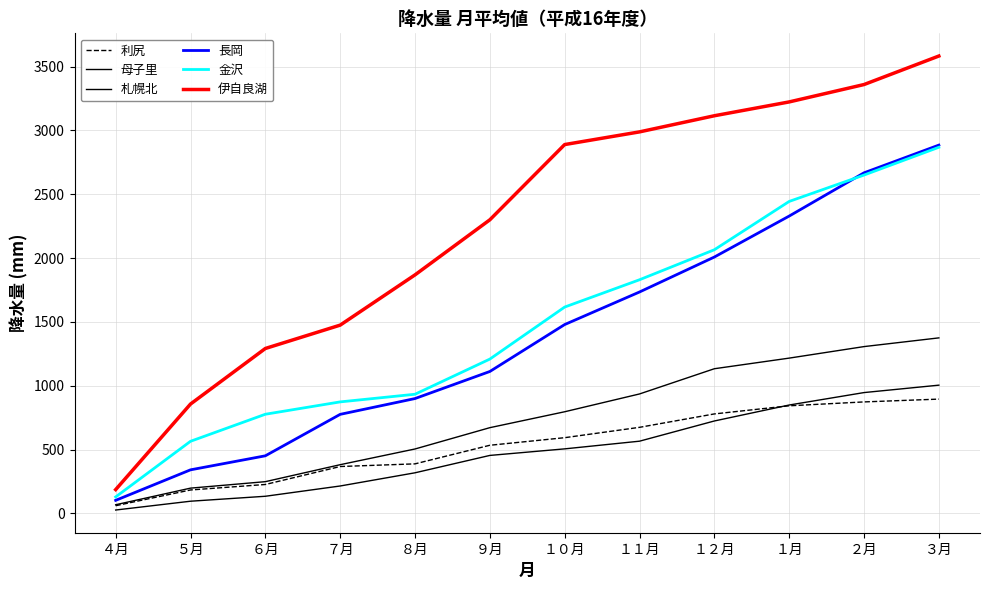

Is this an area chart (filled region under the line)?

No